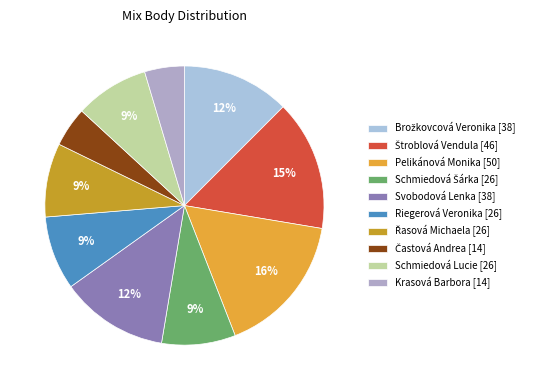

Is the sum of Schmiedová Lucie and Riegerová Veronika greater than half?

No